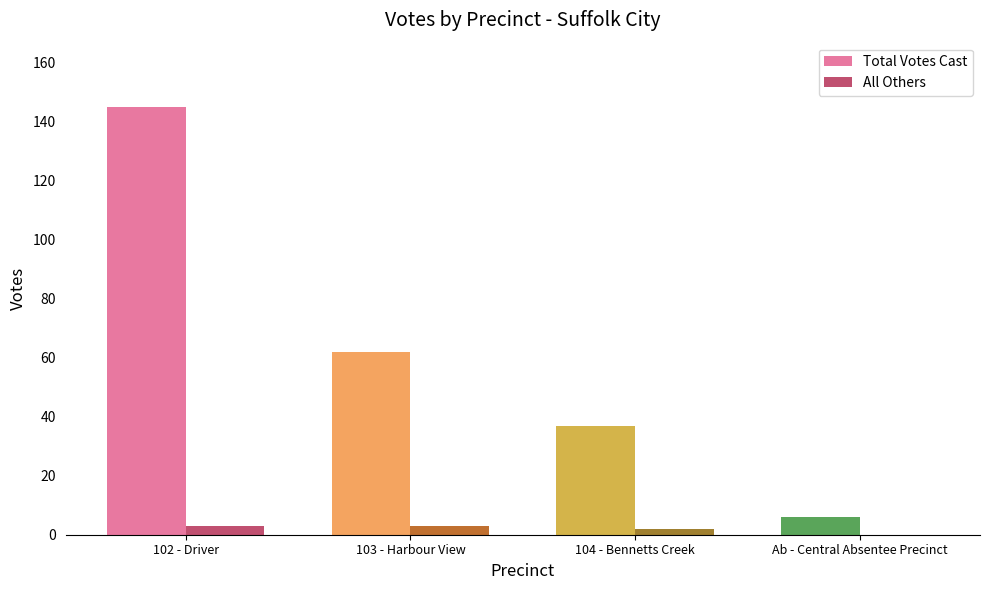

Reading left to right, transcribe all the data shown in this chart.

Total Votes Cast: 102 - Driver=145	103 - Harbour View=62	104 - Bennetts Creek=37	Ab - Central Absentee Precinct=6
All Others: 102 - Driver=3	103 - Harbour View=3	104 - Bennetts Creek=2	Ab - Central Absentee Precinct=0